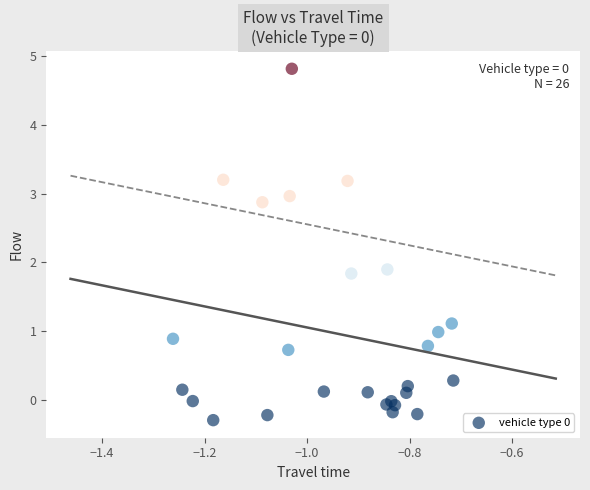

What Y value in the scatter plot is closest to 2?

1.9